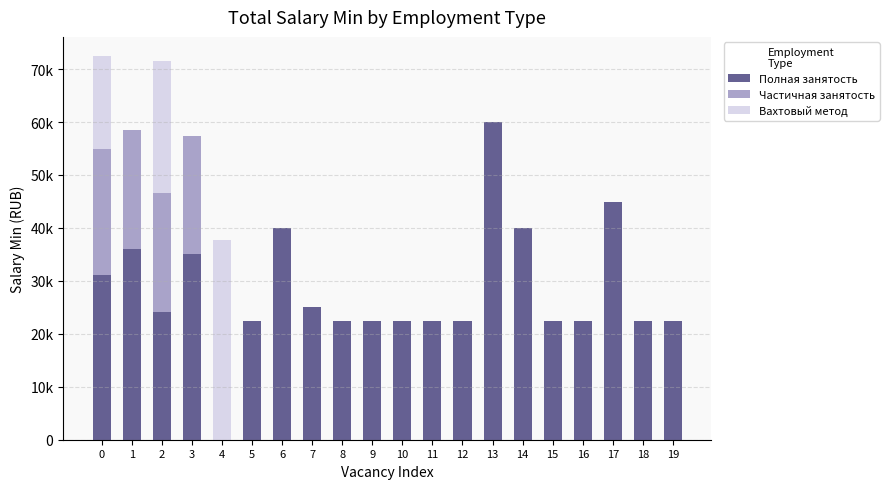

What are all the series names shown in the legend?

Полная занятость, Частичная занятость, Вахтовый метод